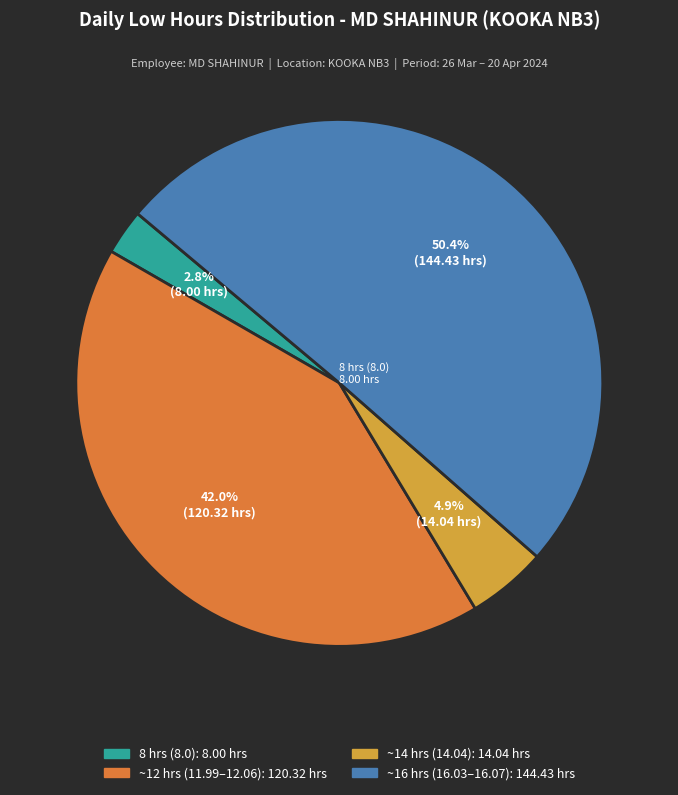

Is there any slice that represents more than half of the pie?

Yes